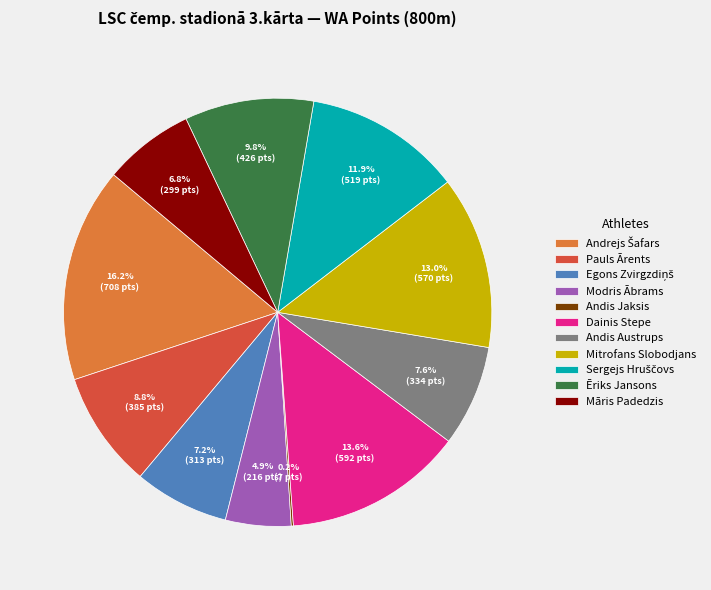

What portion of the pie excludes Ēriks Jansons?

90.2%